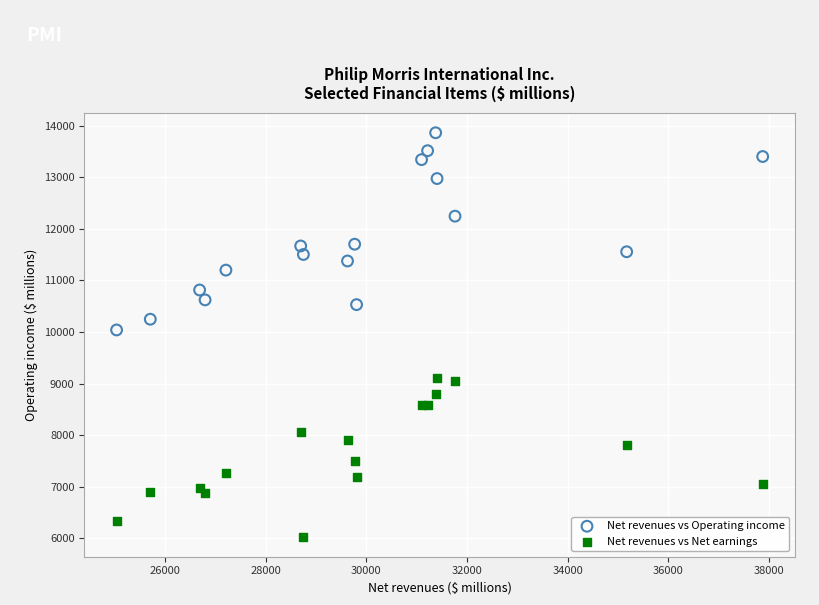

Across all series, what Y value is closest to 9949?

10040